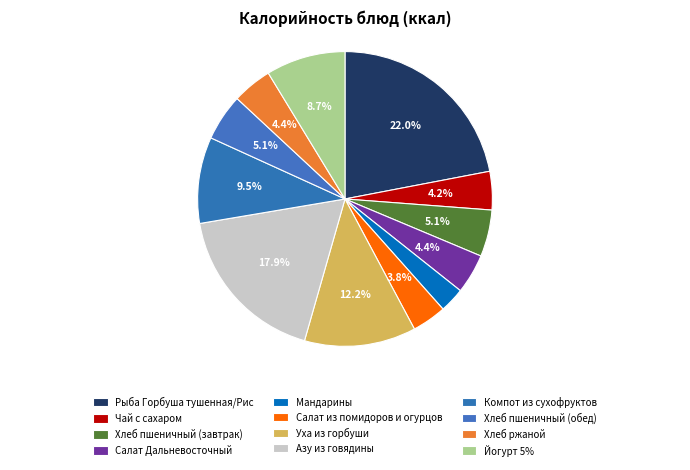

To the nearest percent, what percentage of the pie is Йогурт 5%?

9%